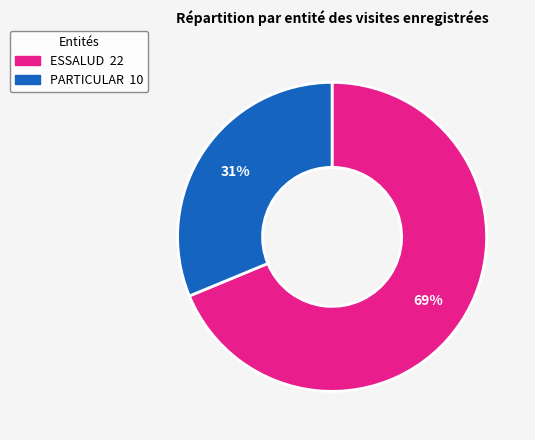

To the nearest percent, what is the combined percentage of PARTICULAR and ESSALUD?

100%